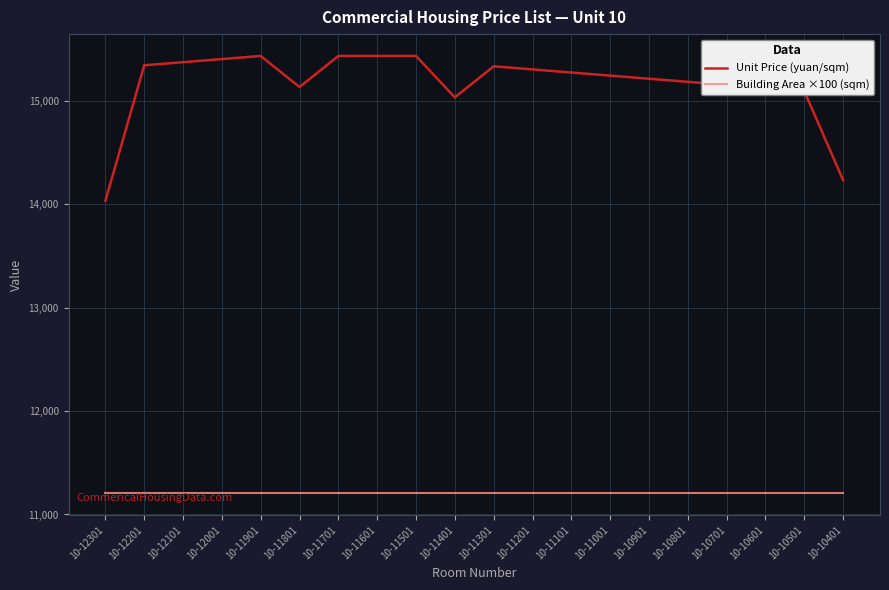

Which series has the largest range (max minus min)?

Unit Price (yuan/sqm)